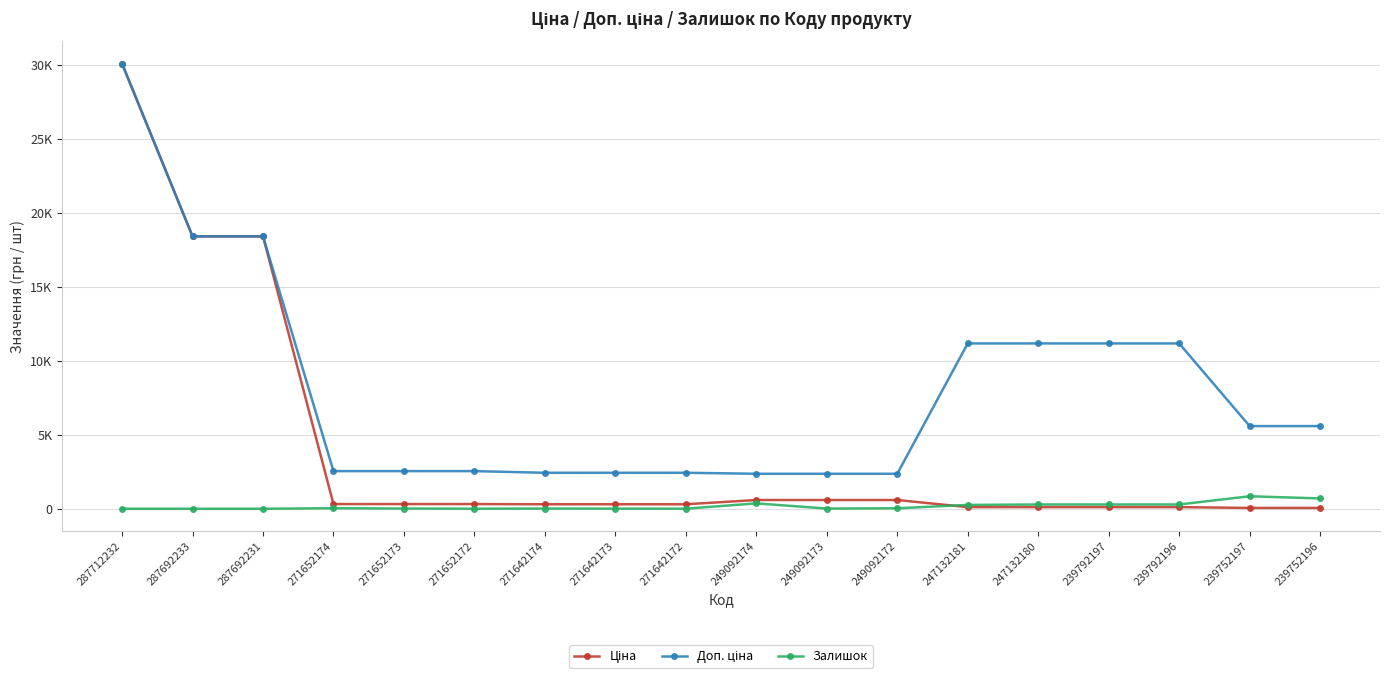

Which series changed the most between 271652173 and 249092174?

Залишок